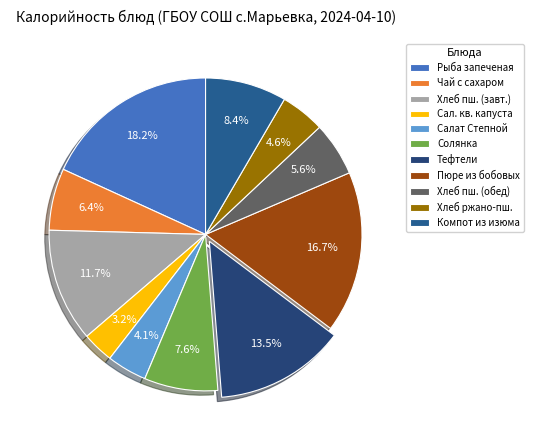

Which category has the smallest portion of the pie?

Сал. кв. капуста